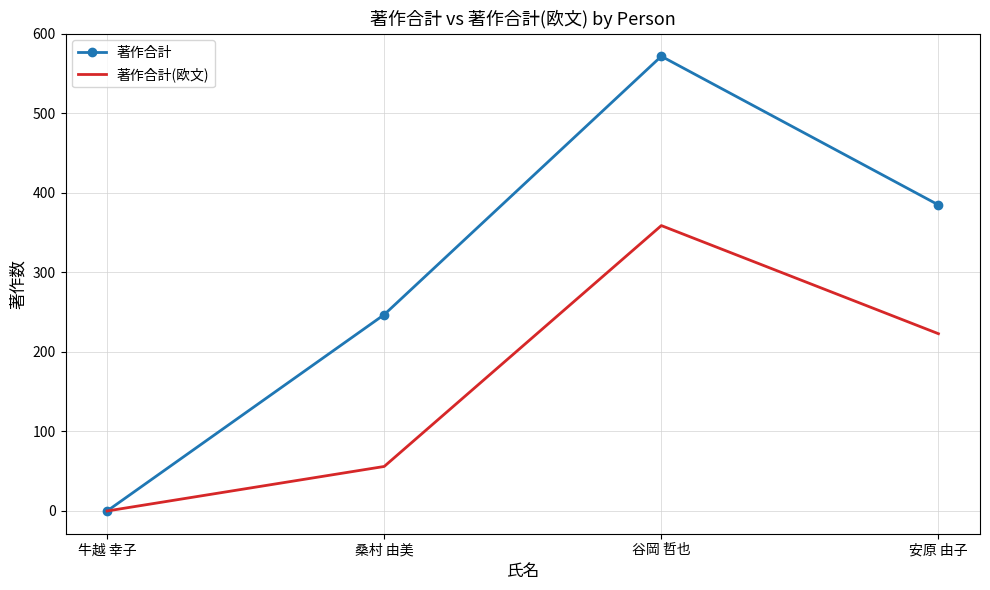

Is it true that 著作合計 equals 0 at 牛越 幸子?

True